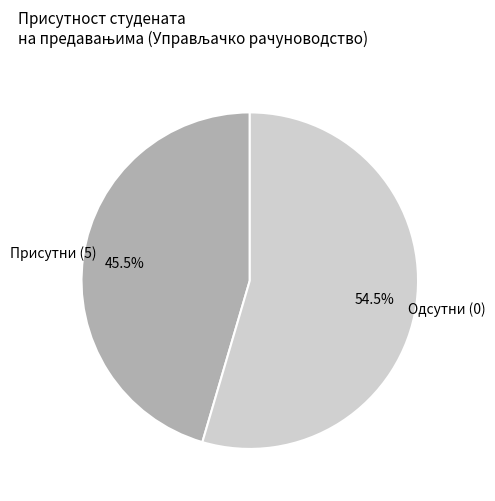

Does any single category account for the majority?

Yes